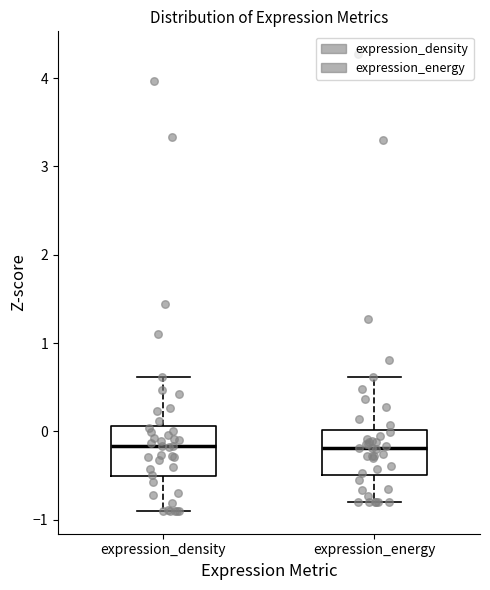

Reading left to right, read every box against the y-axis: the position of its median line, the range the box covers, and the ends of its whiskers. The values are not printed on the chart, so give them approximately, as read against the axis.

expression_density: median -0.2, box -0.5 to 0.1, whiskers -0.9 to 0.6
expression_energy: median -0.2, box -0.5 to 0.0, whiskers -0.8 to 0.6